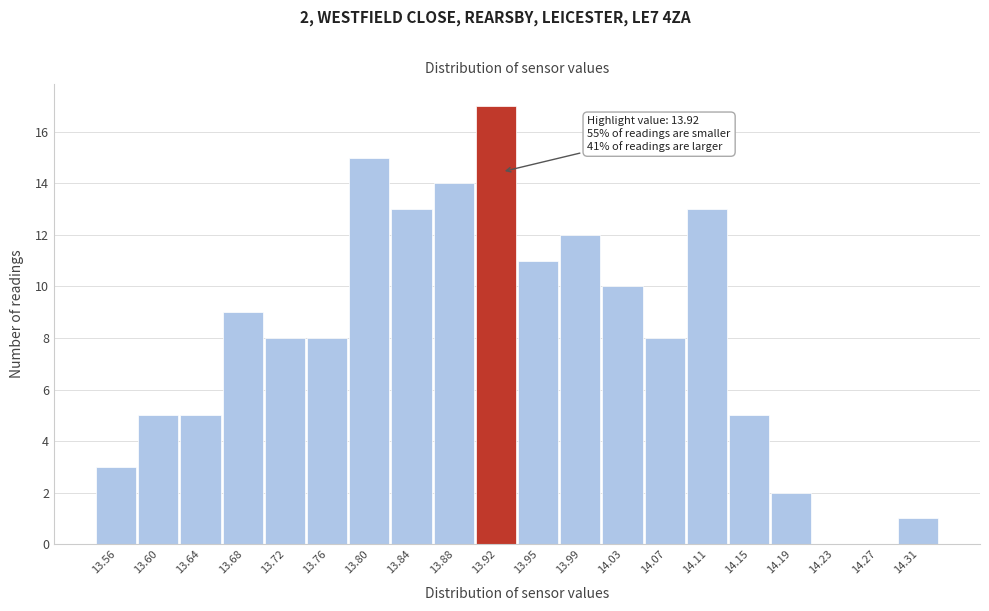

Over which range of the x-axis is the bar tallest?

13.895 to 13.935